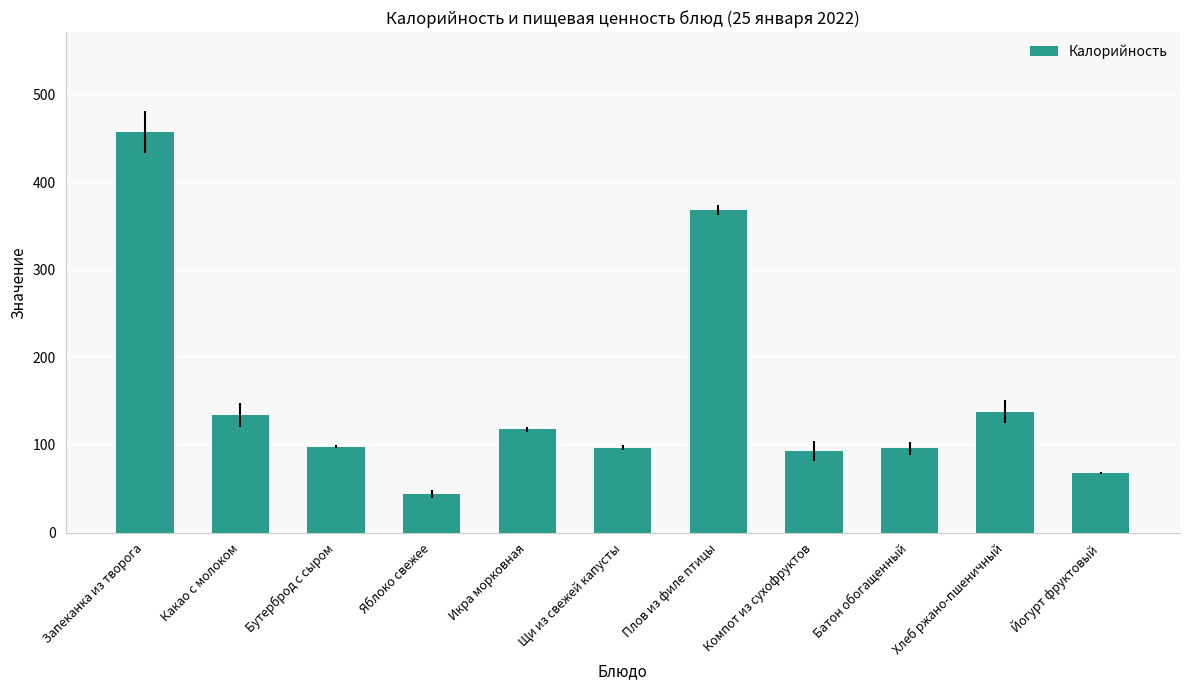

At which category does the chart reach its peak across all series?

Запеканка из творога